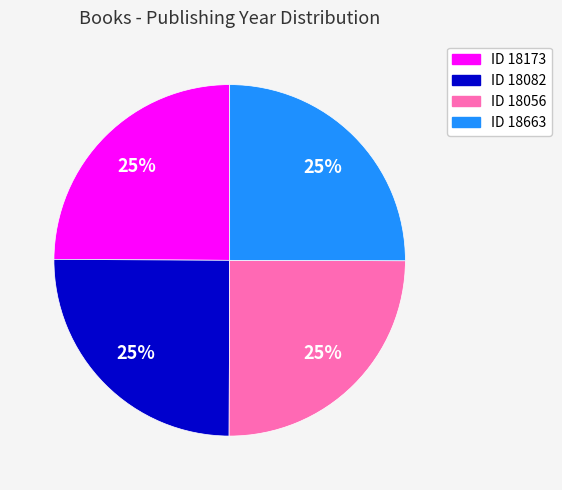

Does any single category account for the majority?

No